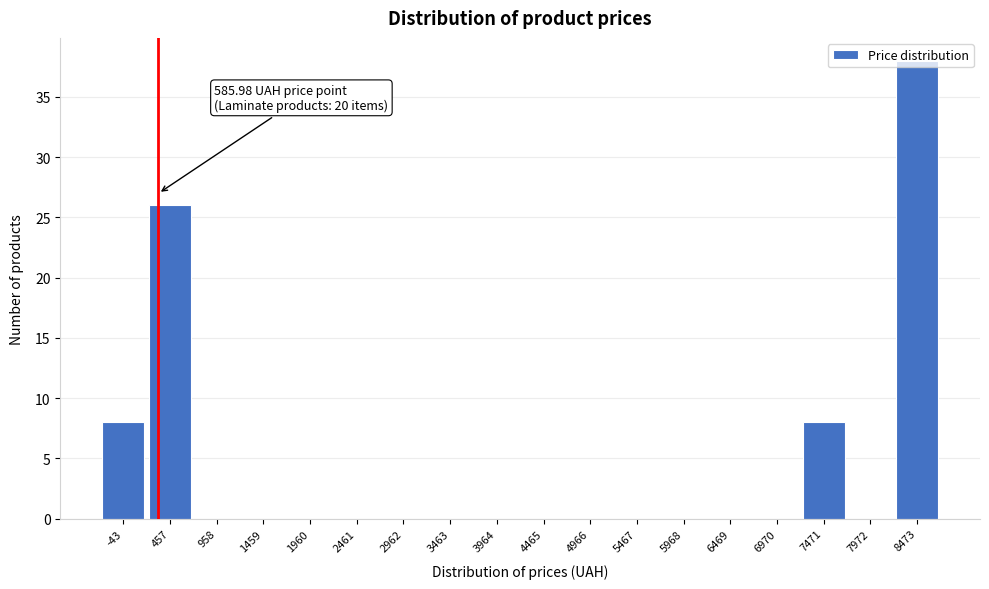

Is it true that the value at 1960 is 0?

True